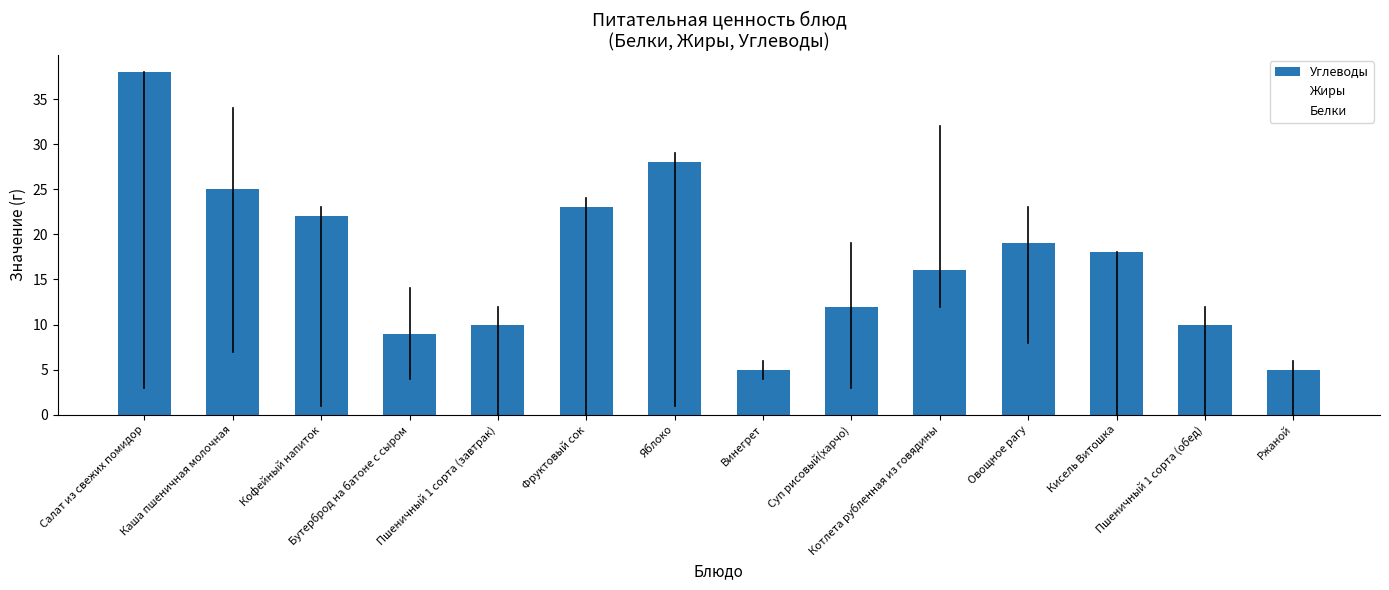

How many distinct data groups are displayed?

1